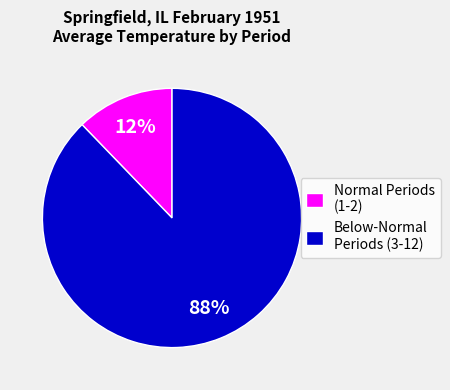

To the nearest percent, what portion does Normal Periods (1-2) represent?

12%